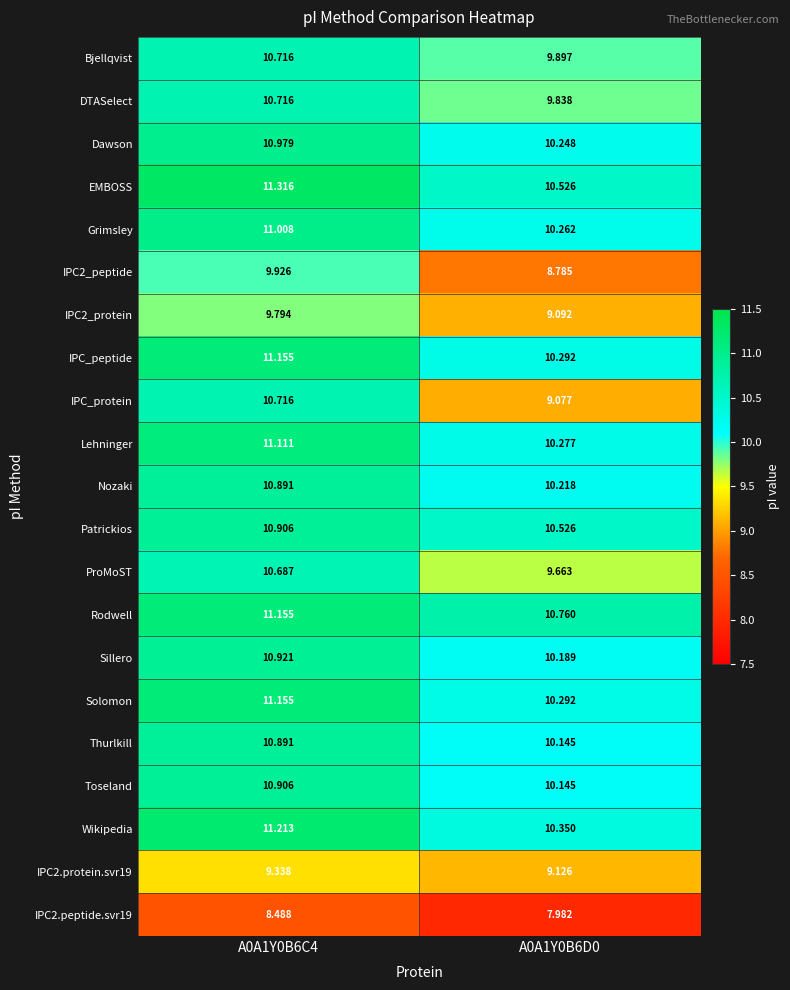

Which series changed the most between A0A1Y0B6C4 and A0A1Y0B6D0?

IPC_protein